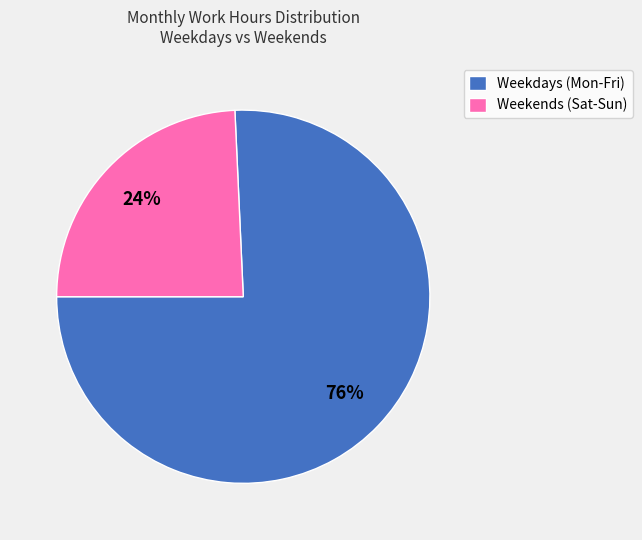

To the nearest percent, what is the combined percentage of Weekdays (Mon-Fri) and Weekends (Sat-Sun)?

100%